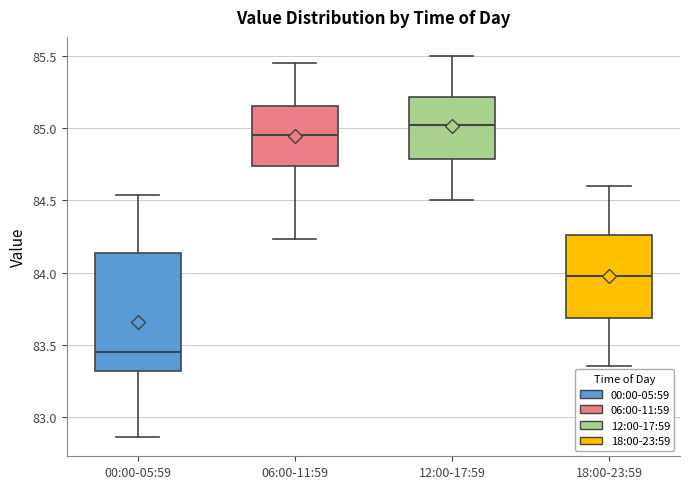

Which box is the tallest, from its lower edge to its upper edge?

00:00-05:59